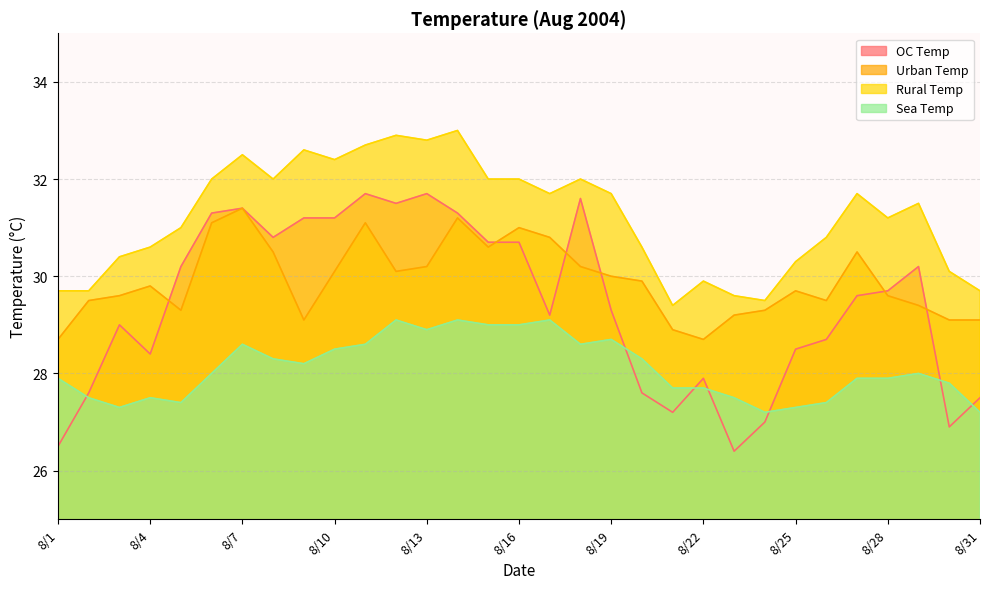

In sea_temp, how many points are lower than both neighbors (excluding endpoints)?

6